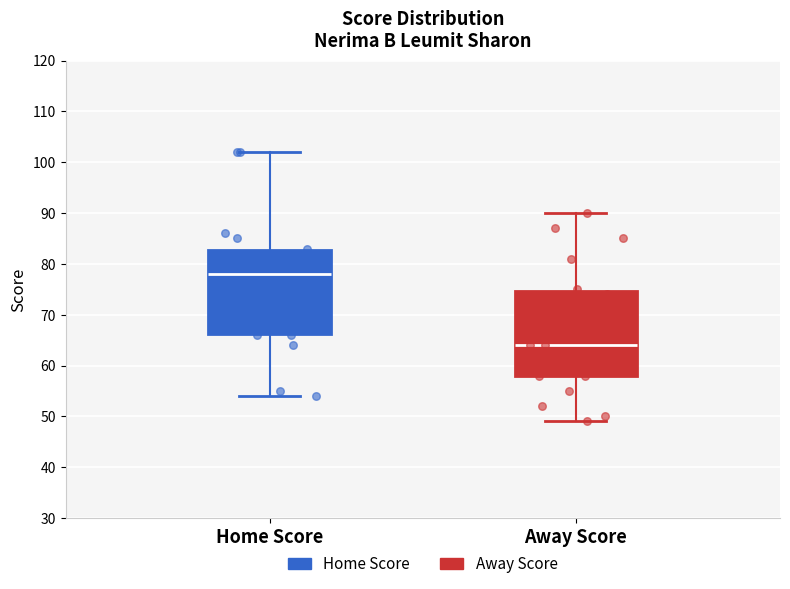

Reading left to right, transcribe this box plot: for each box, give where its median line is, the range the box spans, and where its two whiskers end, as read against the y-axis. The values are not printed on the chart, so give them approximately, as read against the axis.

Home Score: median 78, box 66 to 83, whiskers 54 to 102
Away Score: median 64, box 58 to 75, whiskers 49 to 90